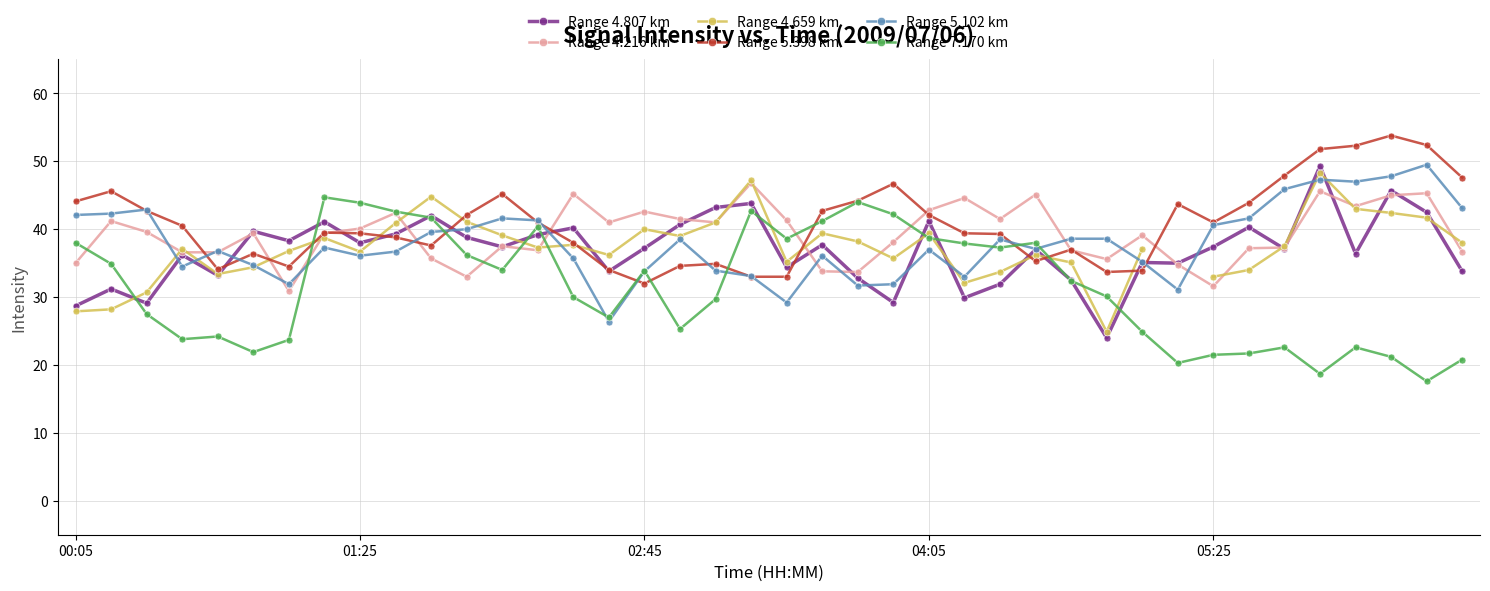

What are all the series names shown in the legend?

Range 4.807 km, Range 4.216 km, Range 4.659 km, Range 5.398 km, Range 5.102 km, Range 7.170 km